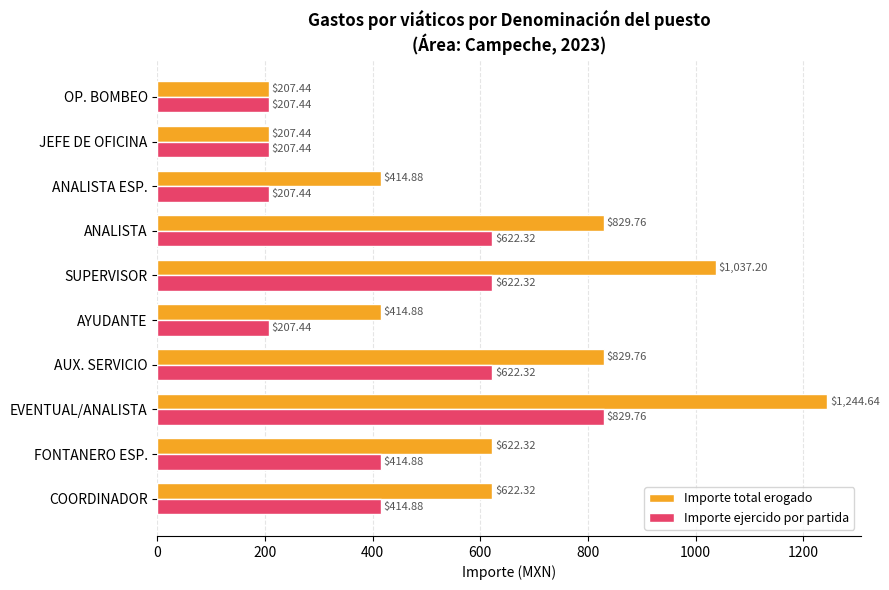

Rank the series by their maximum value, from highest to lowest.

Importe total erogado, Importe ejercido por partida